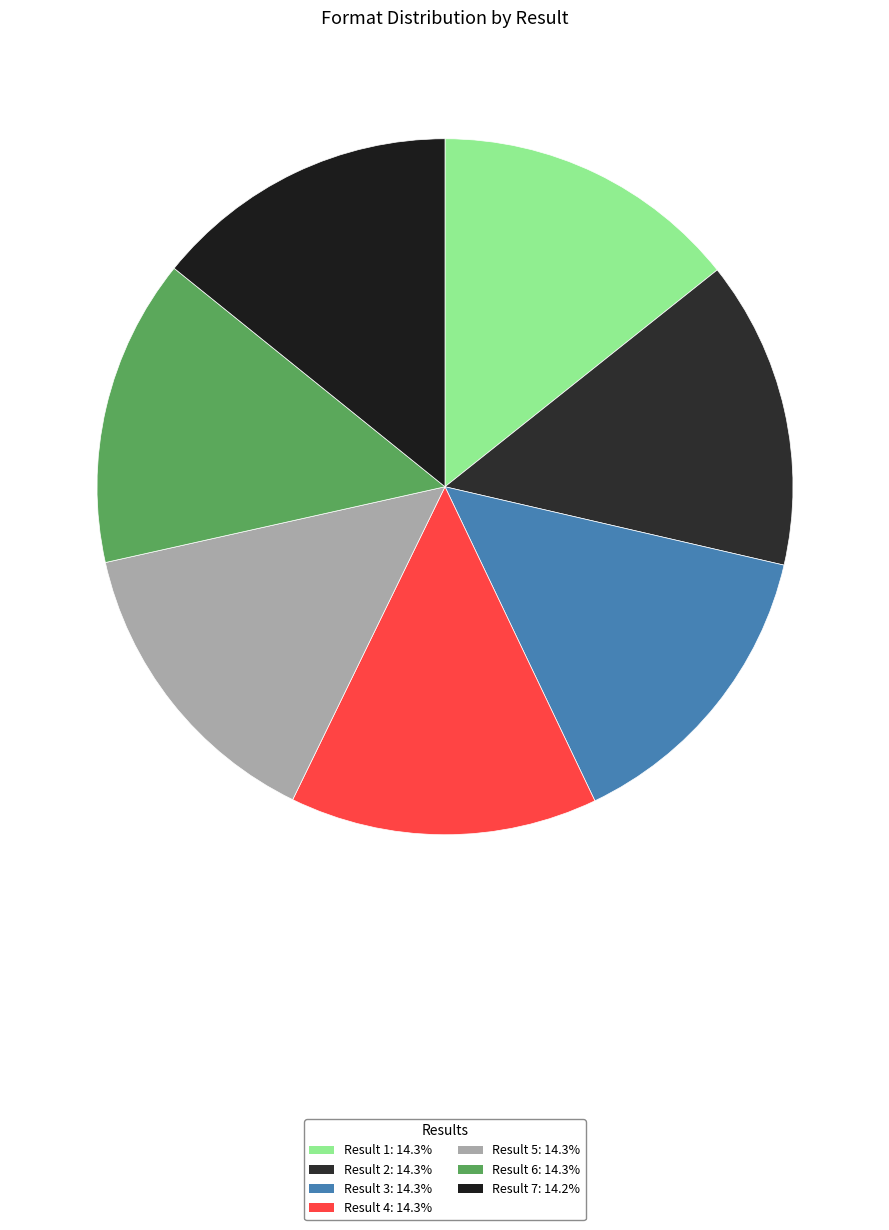

Is there any slice that represents more than half of the pie?

No